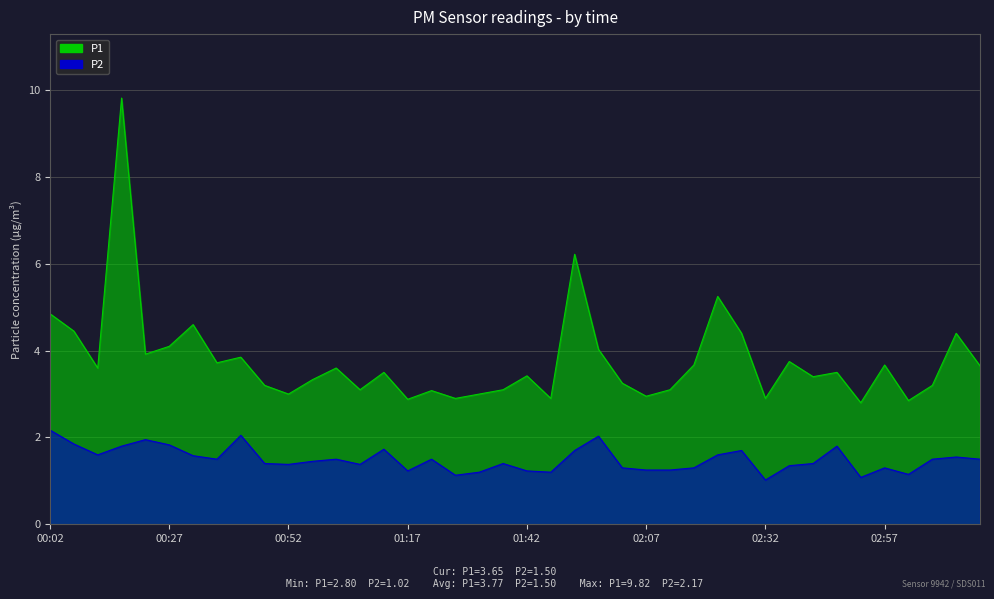

Between 00:57 and 01:47, which series saw the biggest shift?

P1